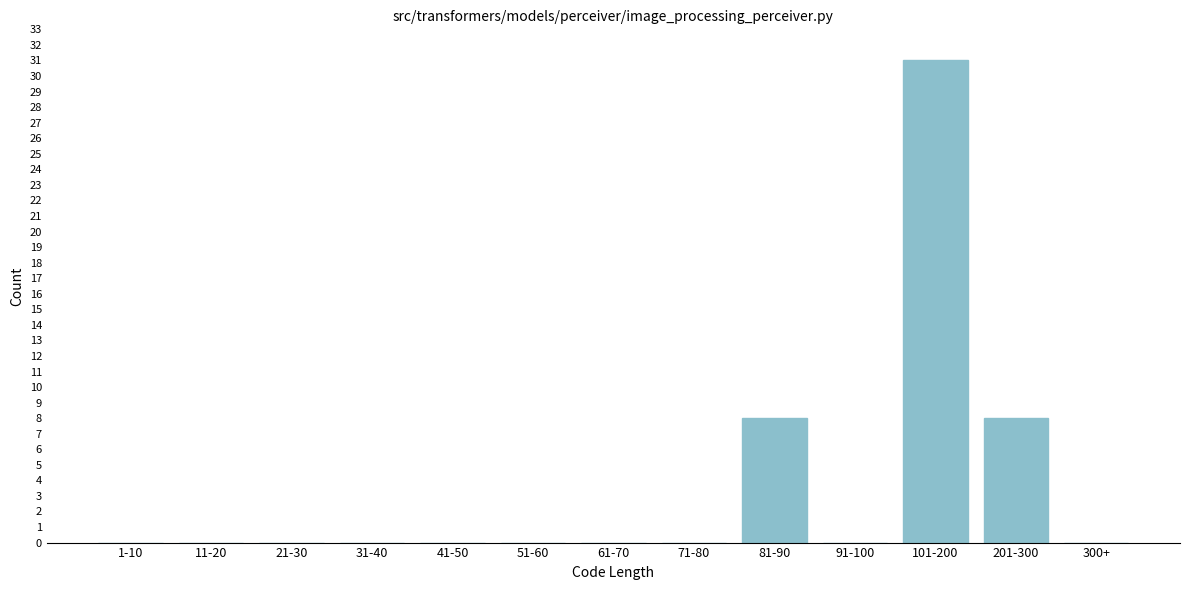

Reading right to left, what are all the values shown in this chart?

300+=0	201-300=8	101-200=31	91-100=0	81-90=8	71-80=0	61-70=0	51-60=0	41-50=0	31-40=0	21-30=0	11-20=0	1-10=0